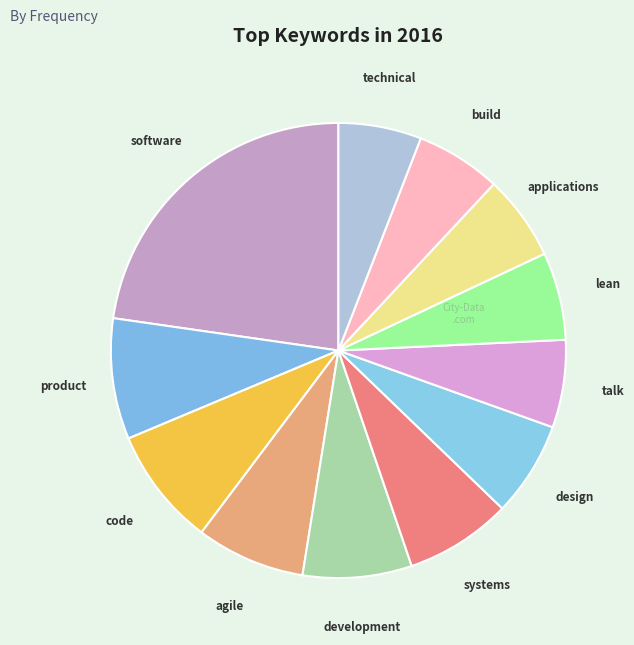

The talk slice represents 6% of the pie. True or false?

True